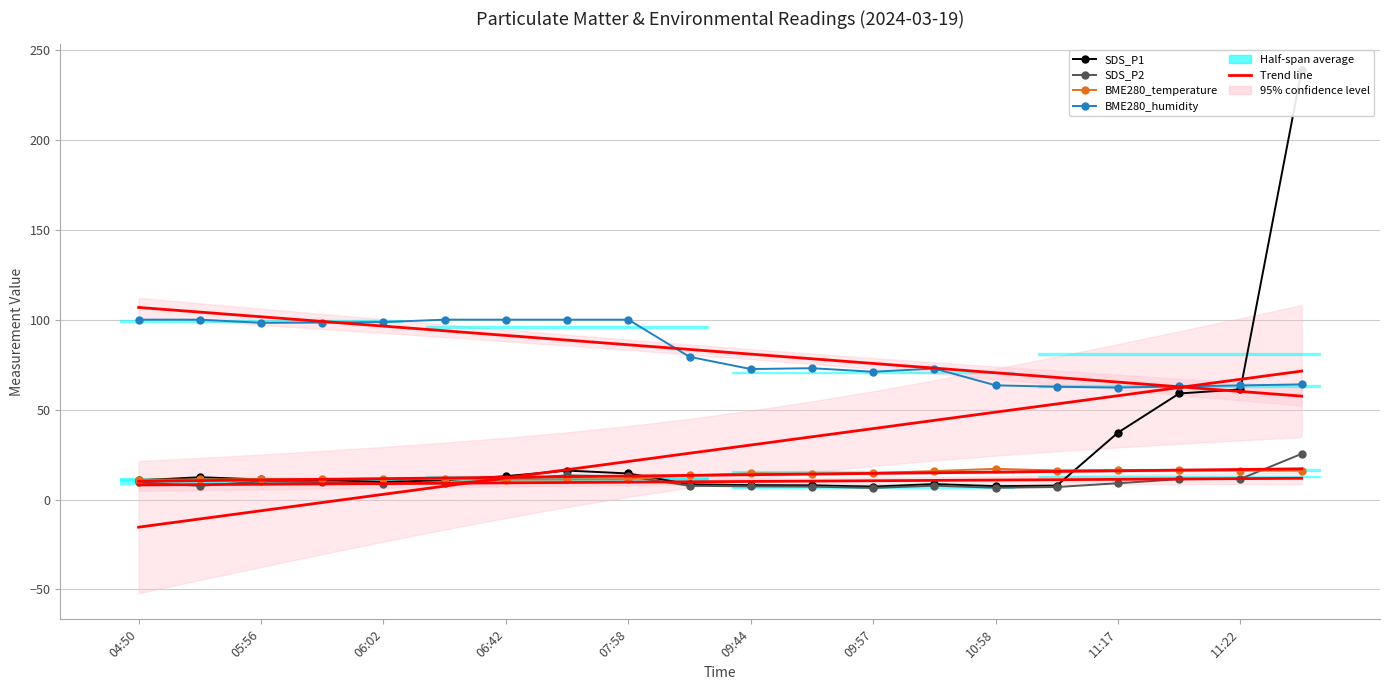

True or false: BME280_temperature has a value of 25.5 at 2024-03-19 09:47.

False